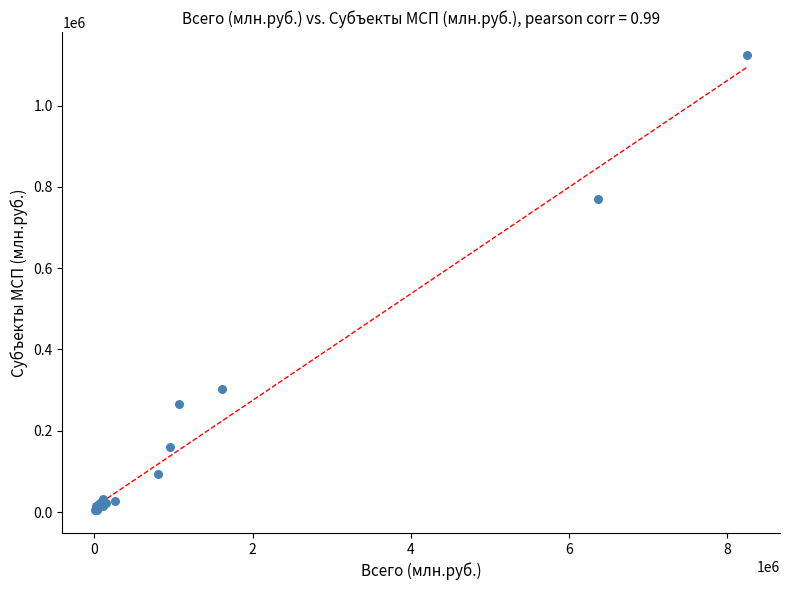

What Y value in the scatter plot is closest to 564791?

771269.2